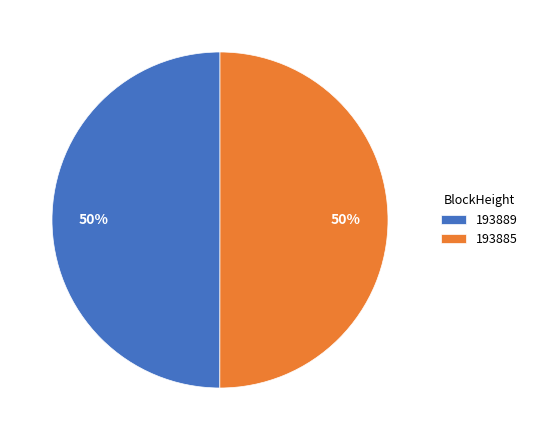

Is it true that 193889 is 1% of the pie?

False